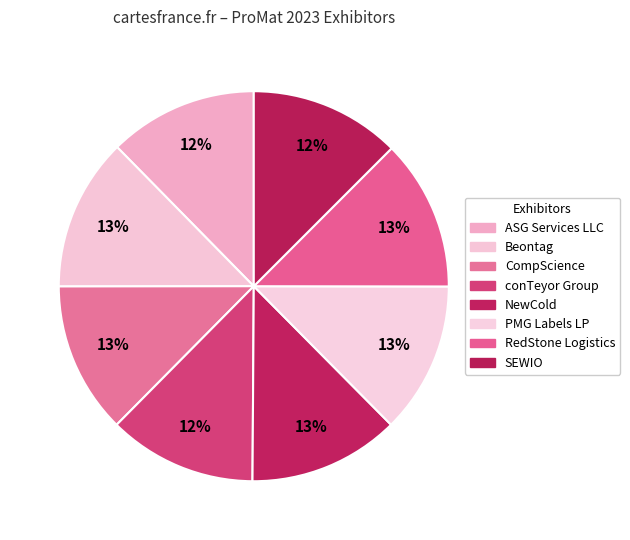

Between PMG Labels LP and SEWIO, which is larger?

PMG Labels LP